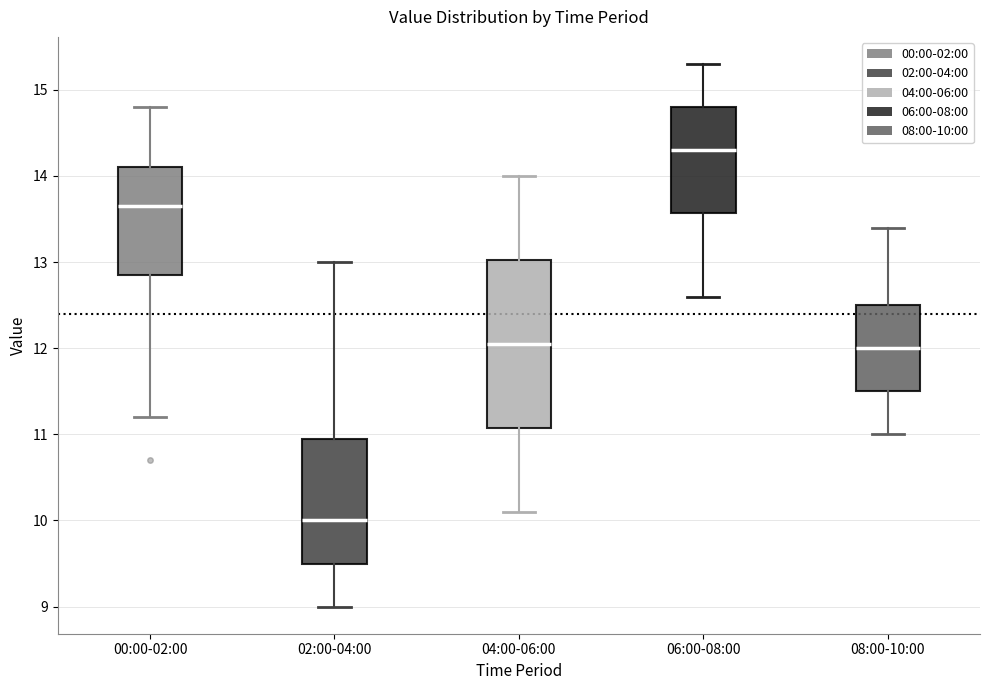

Where does the median line of the box for 00:00-02:00 sit on the y-axis? The values are not printed on the chart, so give them approximately, as read against the axis.

13.7